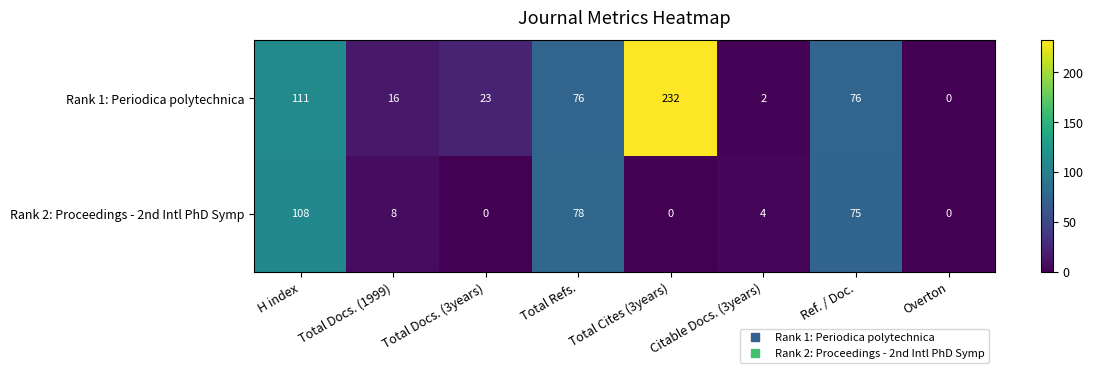

How many distinct data groups are displayed?

2